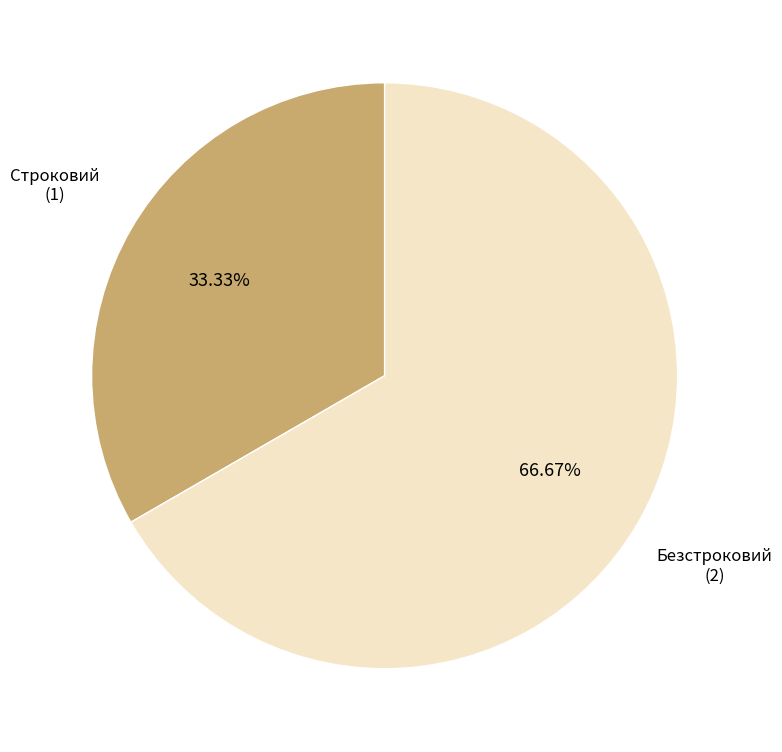

Does any single category account for the majority?

Yes